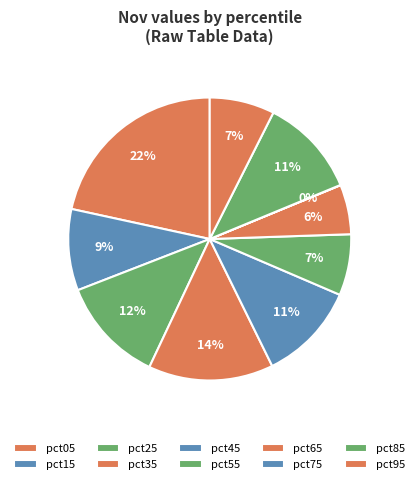

The pct15 slice represents 9% of the pie. True or false?

True